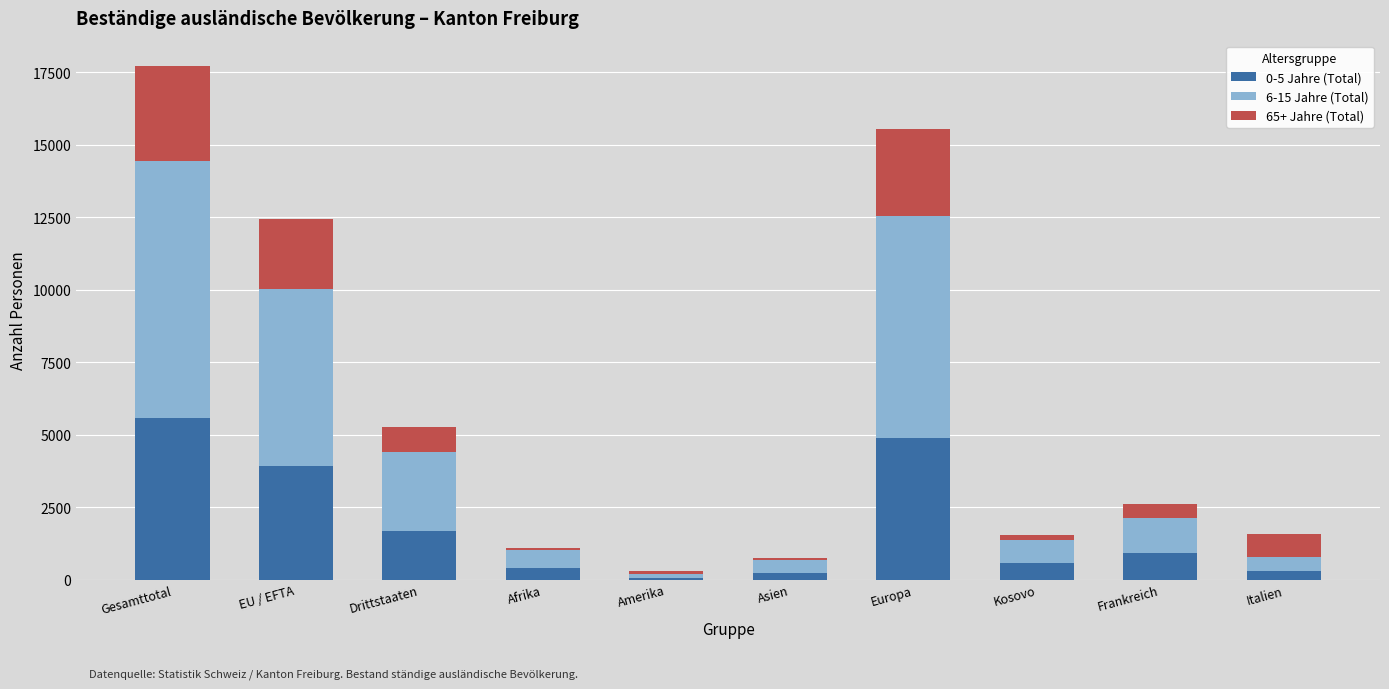

At which label does 0-5 Jahre (Total) reach its peak?

Gesamttotal